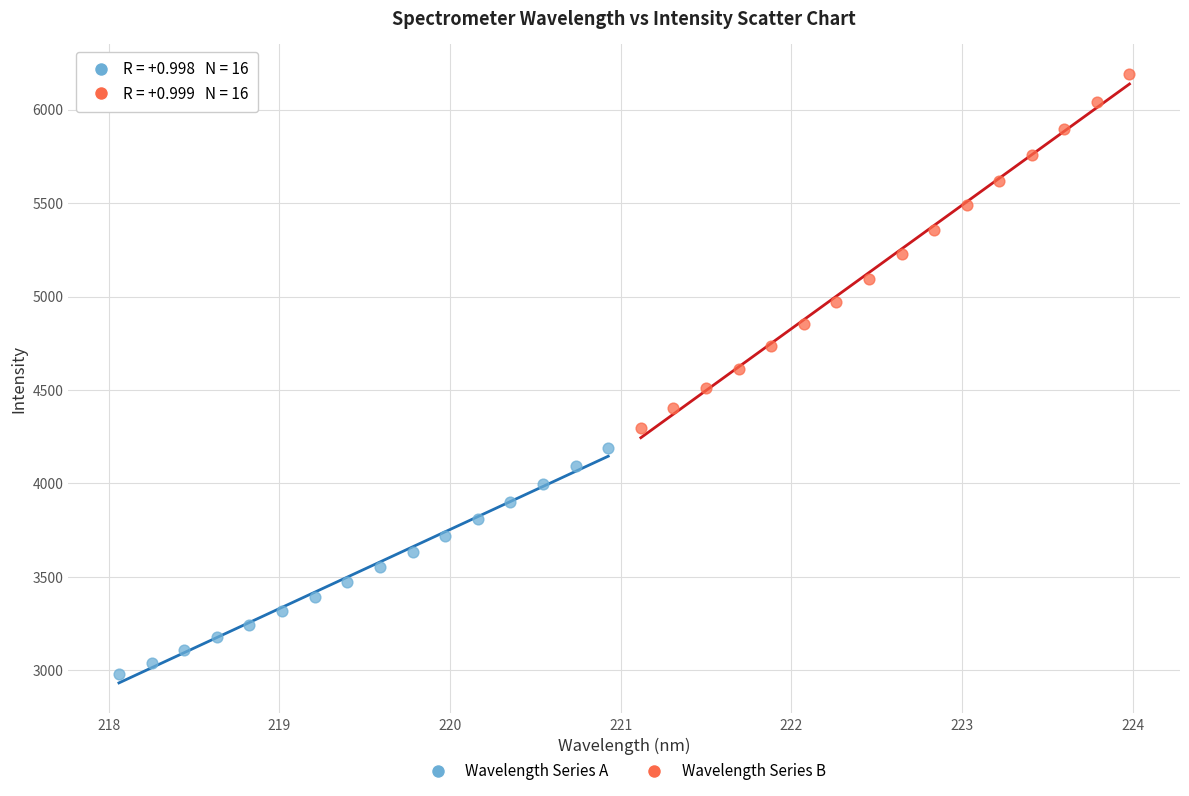

Which series has the widest spread of Y values?

Wavelength Series B